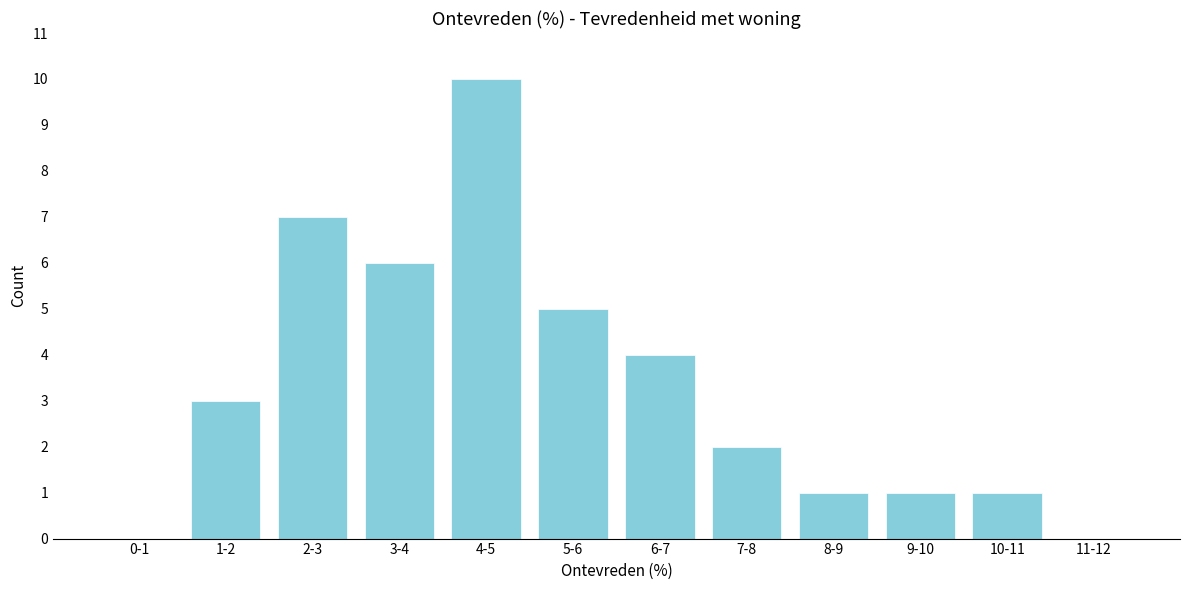

Reading left to right, extract all data points from this chart.

0-1=0	1-2=3	2-3=7	3-4=6	4-5=10	5-6=5	6-7=4	7-8=2	8-9=1	9-10=1	10-11=1	11-12=0